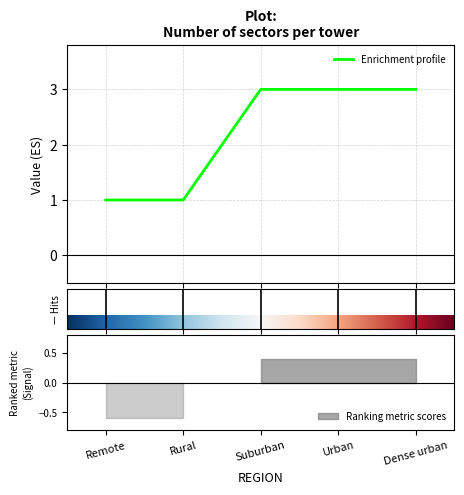

What is the label of the 3rd point from the left?

Suburban